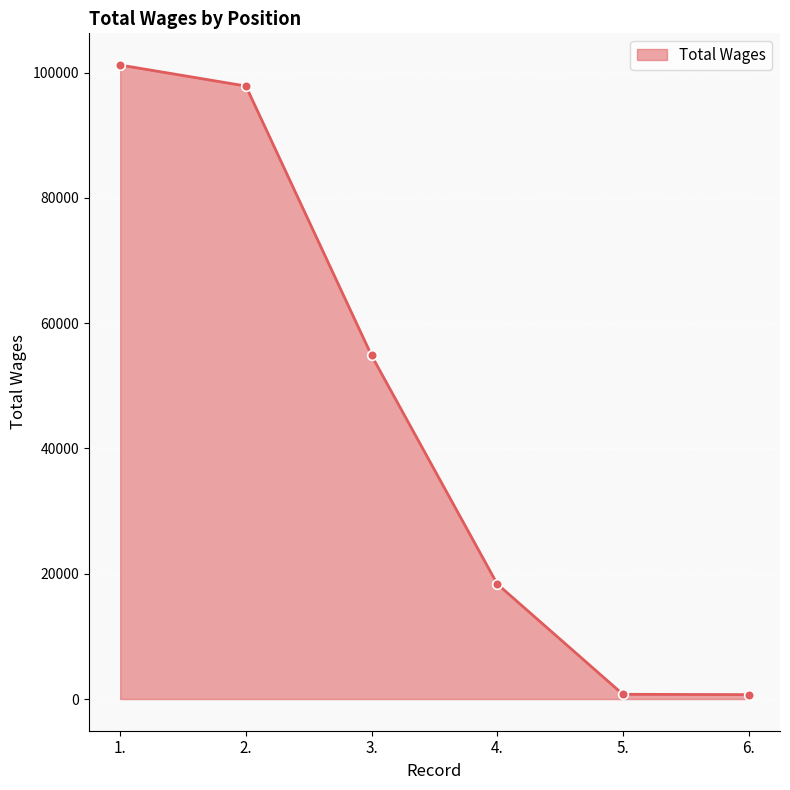

Does the chart display data point markers on the line(s)?

Yes